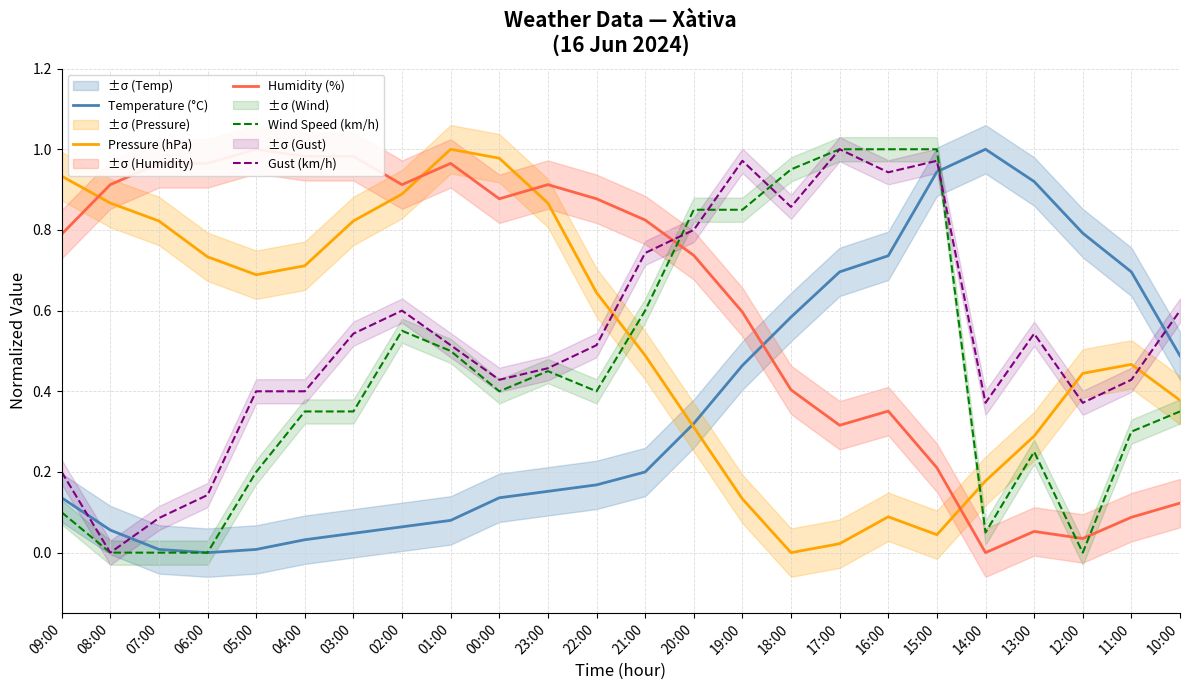

What is the difference between the second highest and minimum values in the Gust (km/h) series?

1.0